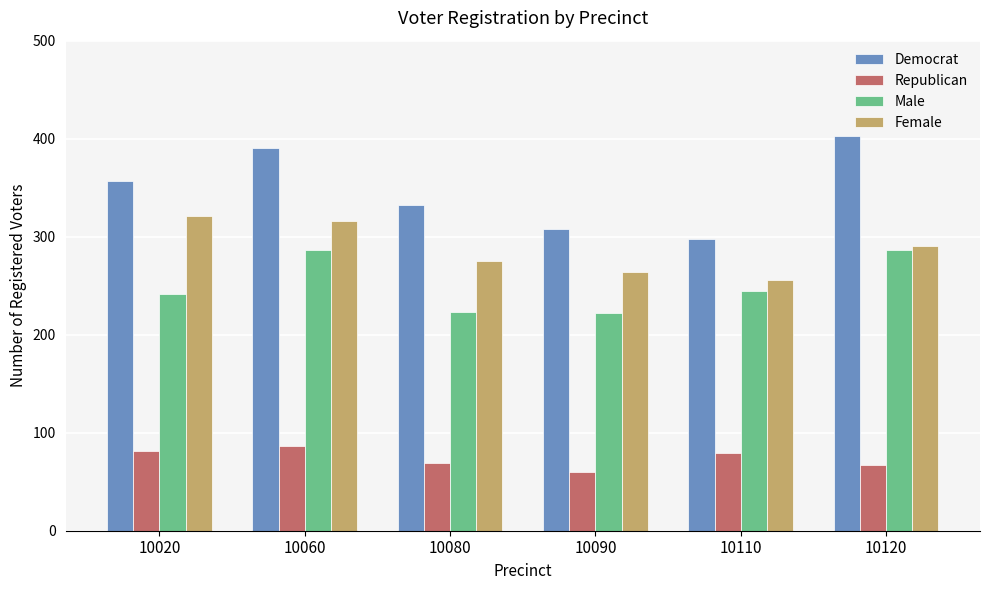

Which category has the highest value across all series?

10120